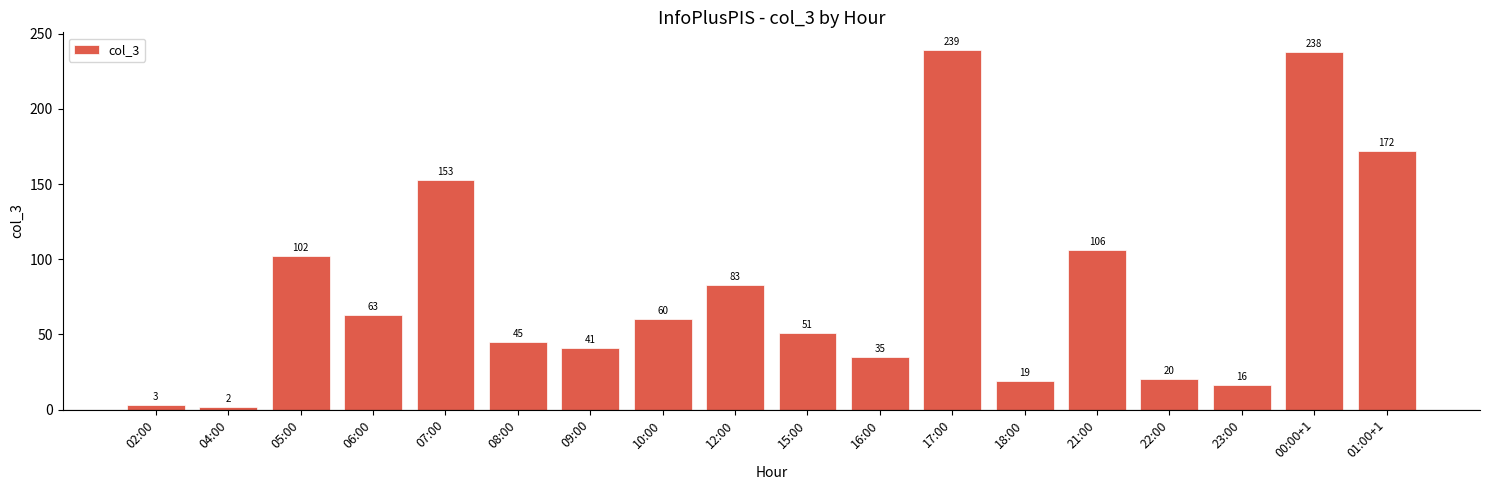

Does the chart contain any negative values?

No